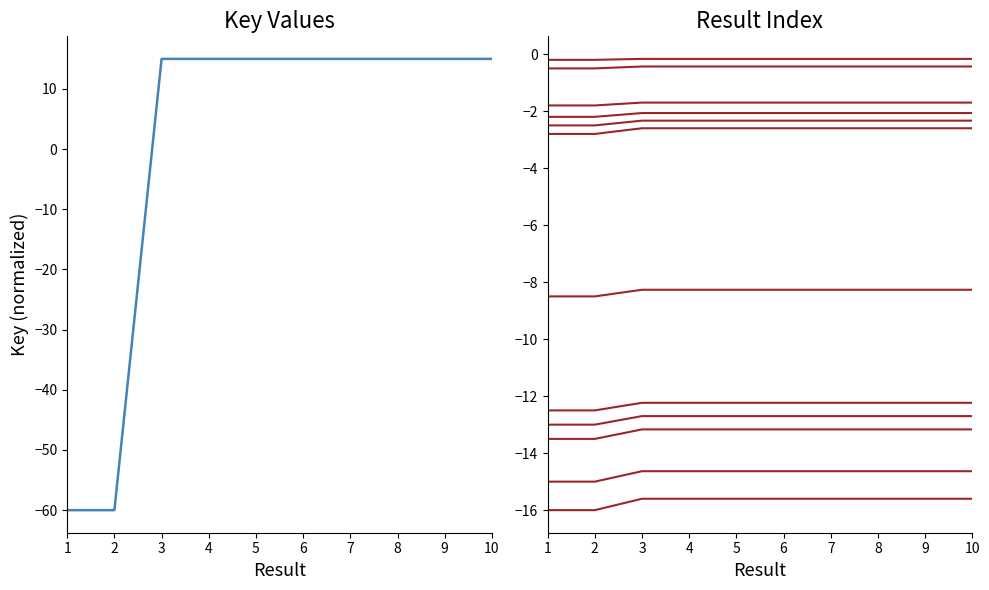

Which category has the highest value across all series?

6